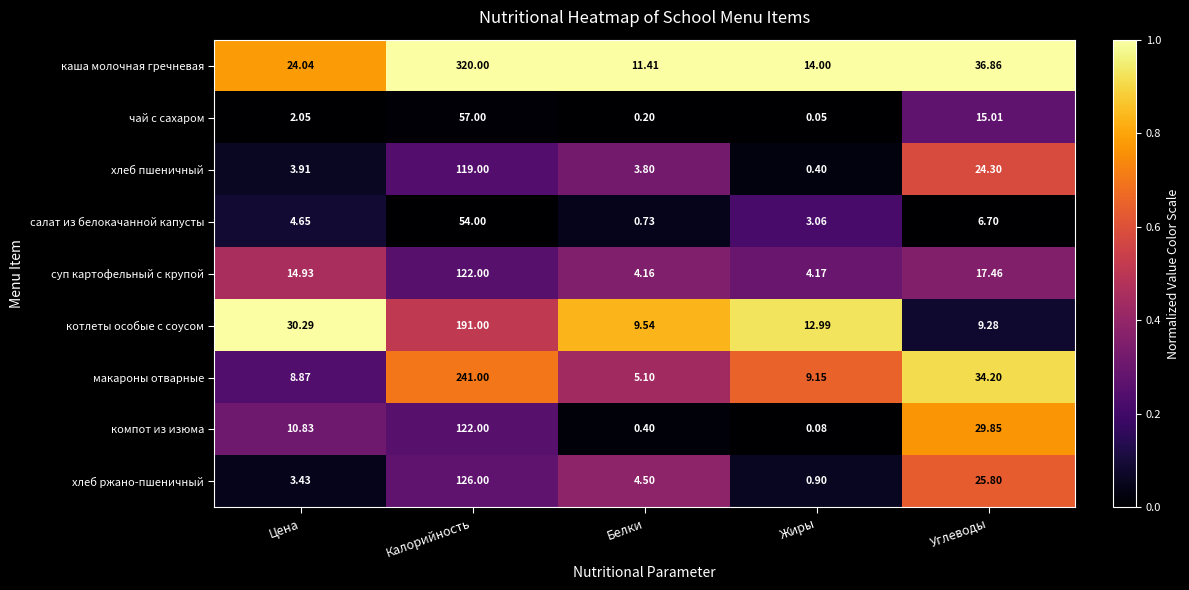

At which label does чай с сахаром reach its minimum?

Жиры